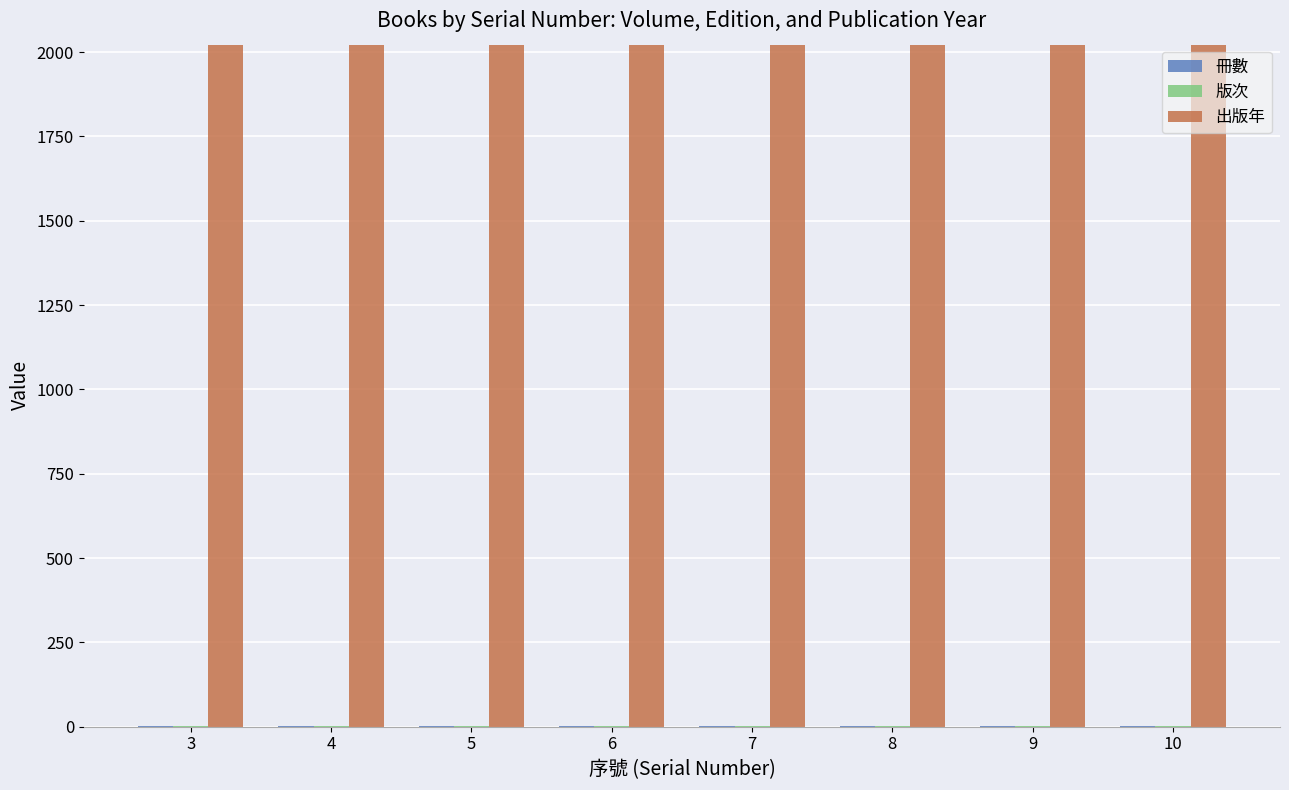

Are the bars horizontal?

No